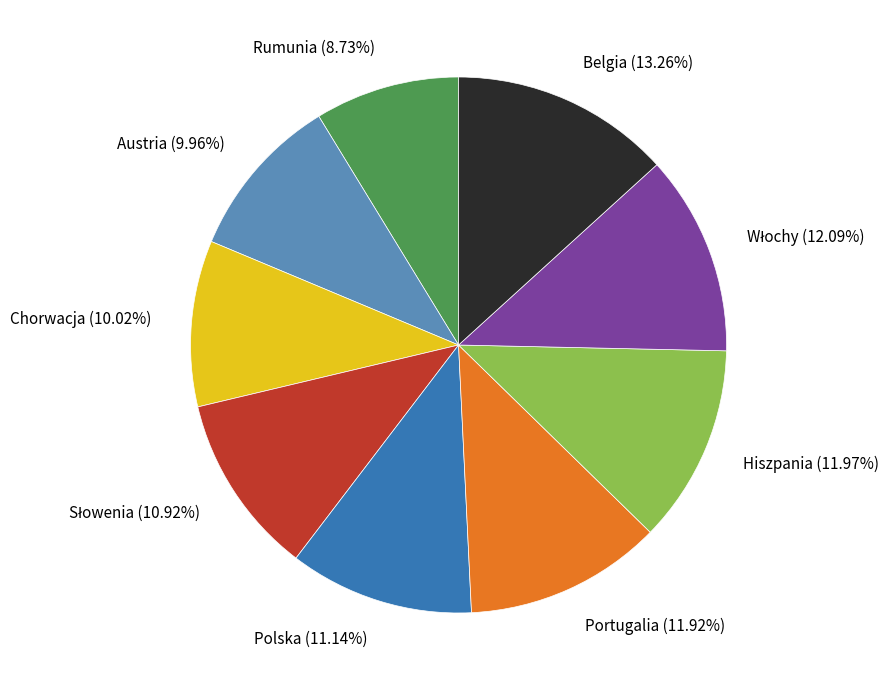

Which category has the biggest portion of the pie?

Belgia